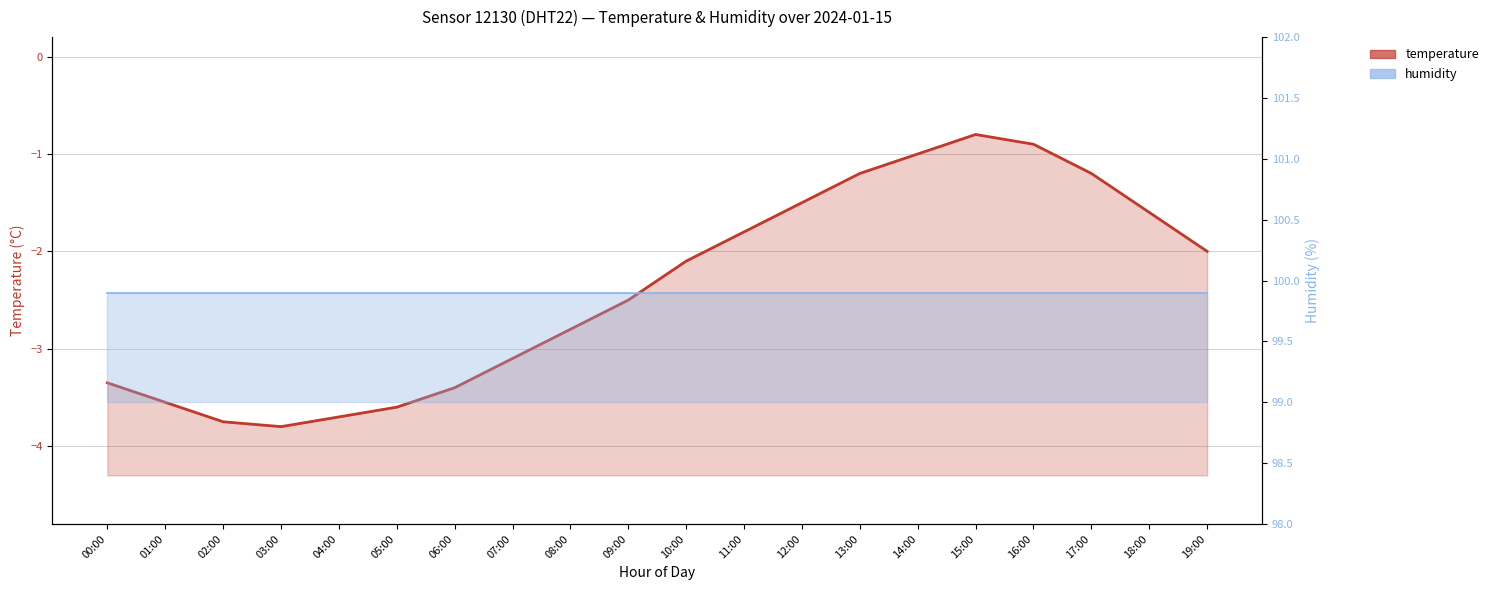

What is the smallest value displayed?

-3.8